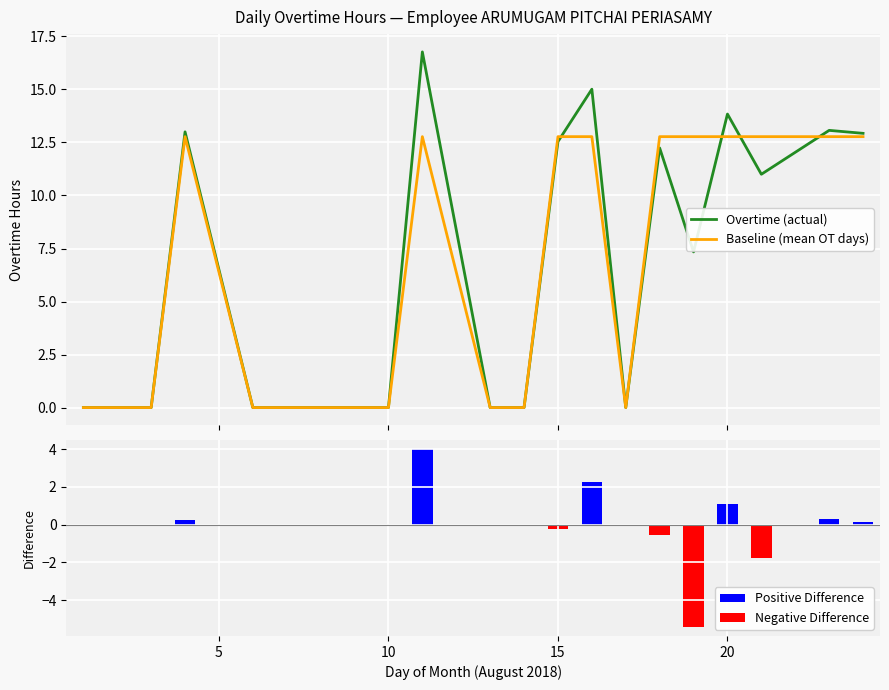

What is the maximum value for Baseline (mean OT days)?

12.8